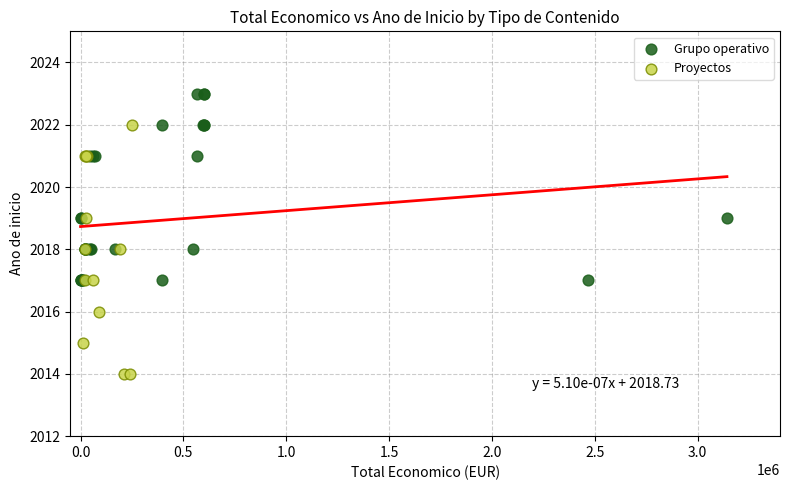

Which series contains the lowest Y value?

Proyectos